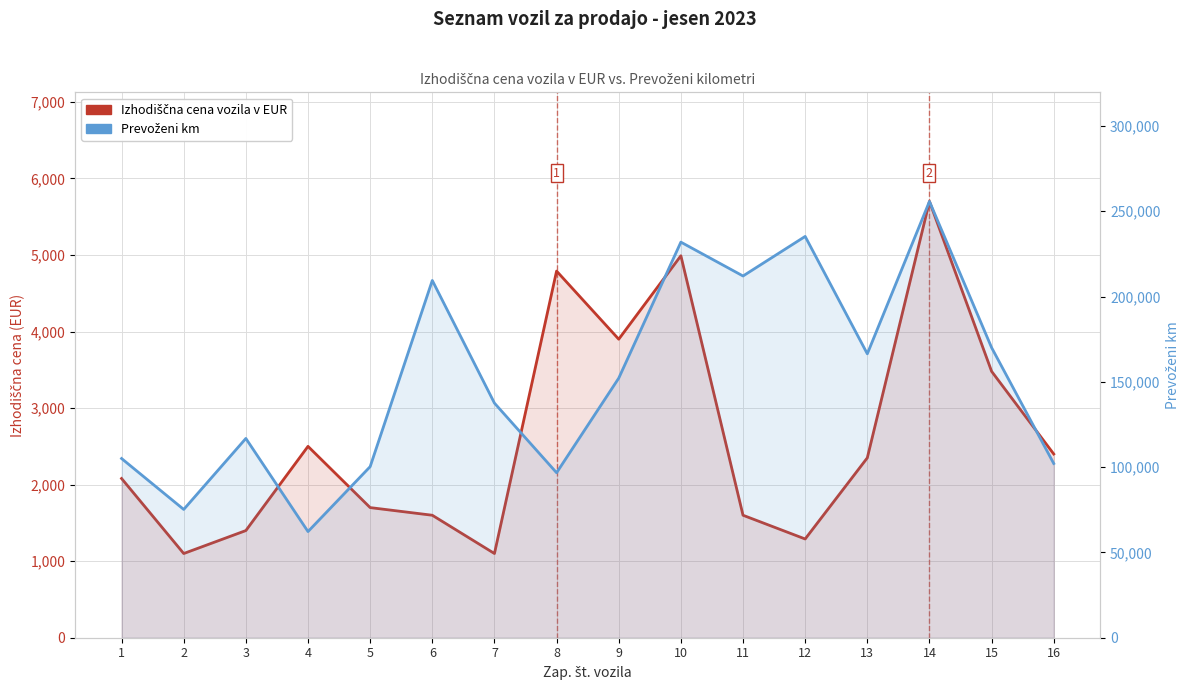

True or false: Prevoženi km and Izhodiščna cena vozila v EUR intersect in this chart.

False